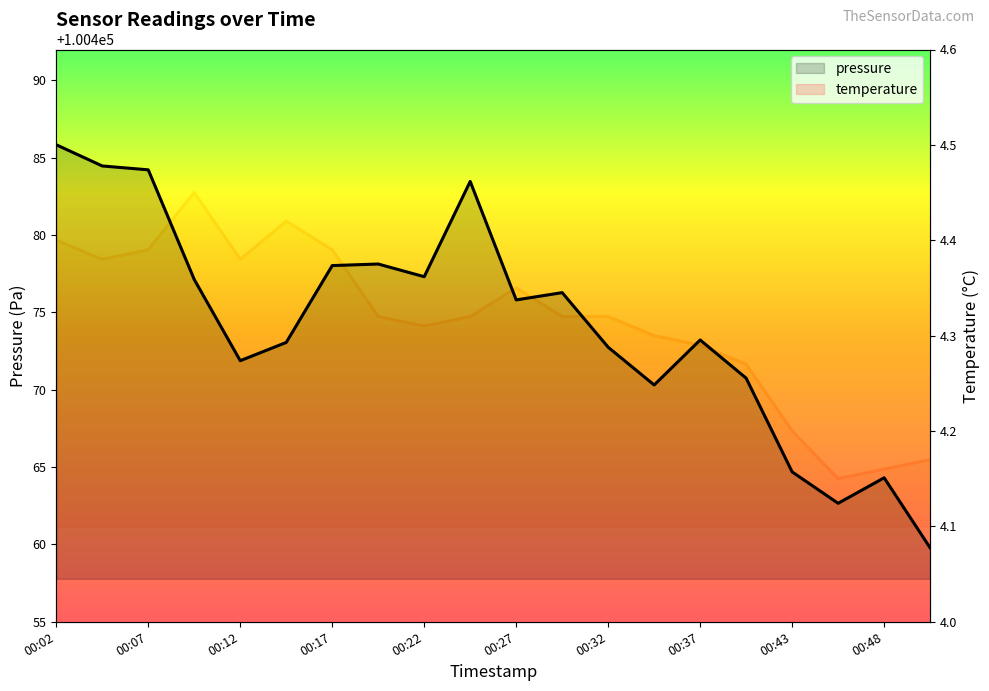

How many data points in pressure are above 100475?

10